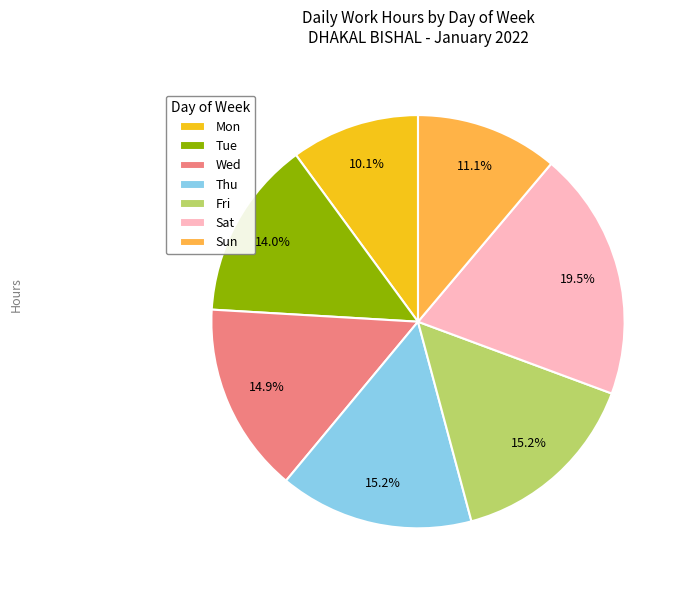

What is the total percentage of Wed and Mon?

25.0%